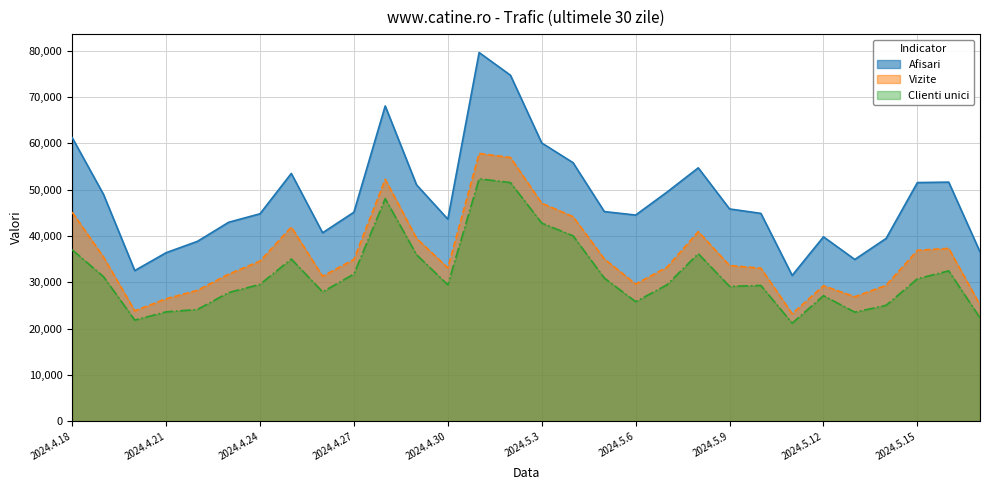

What is the greatest value displayed?

79629